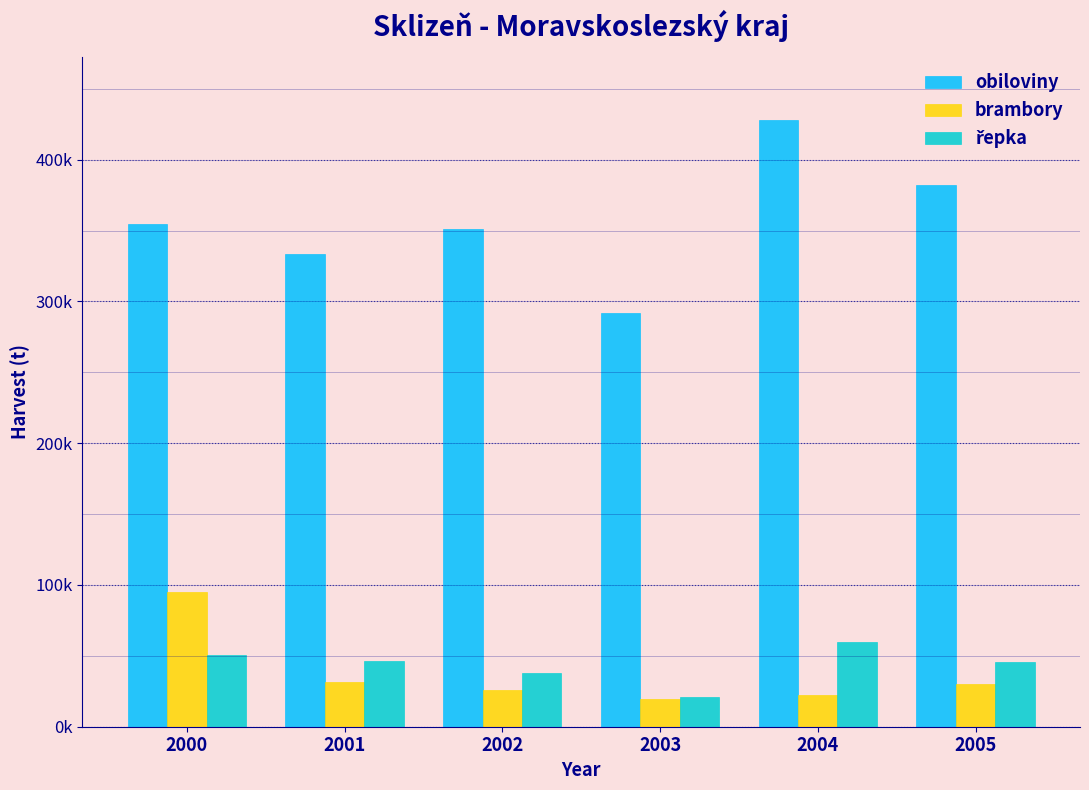

Does the chart contain stacked bars?

No